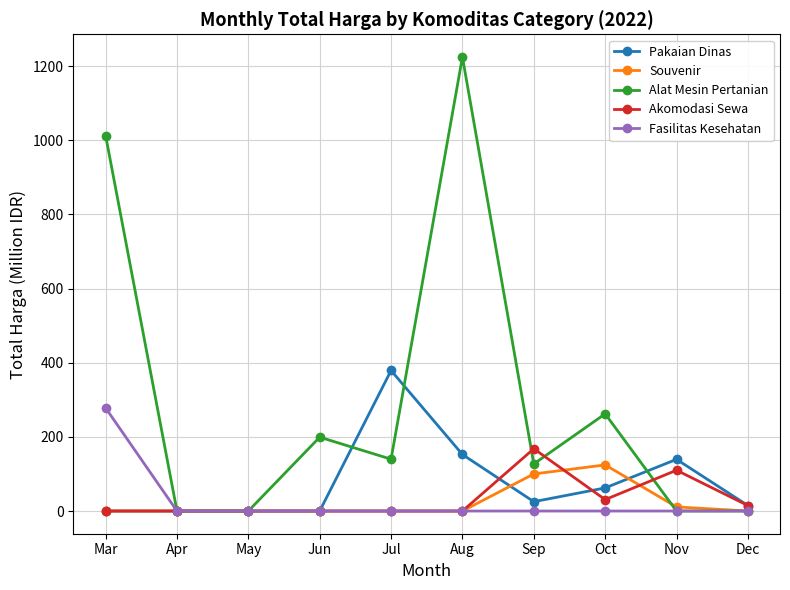

Rank the series by their maximum value, from lowest to highest.

Souvenir, Akomodasi Sewa, Fasilitas Kesehatan, Pakaian Dinas, Alat Mesin Pertanian